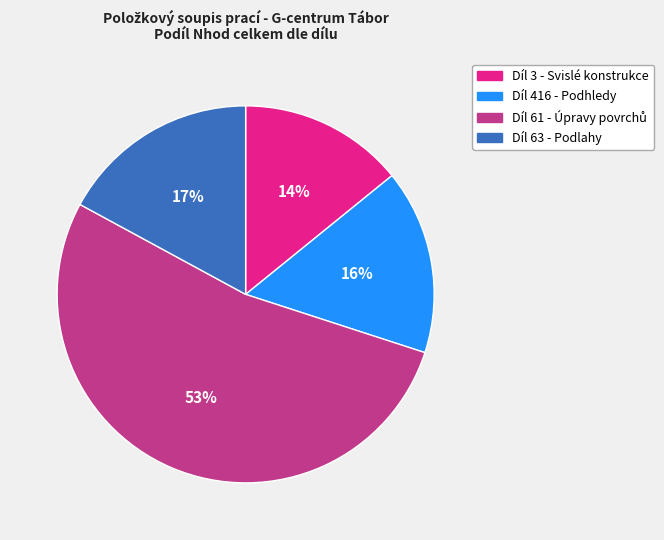

Is there any slice that represents more than half of the pie?

Yes